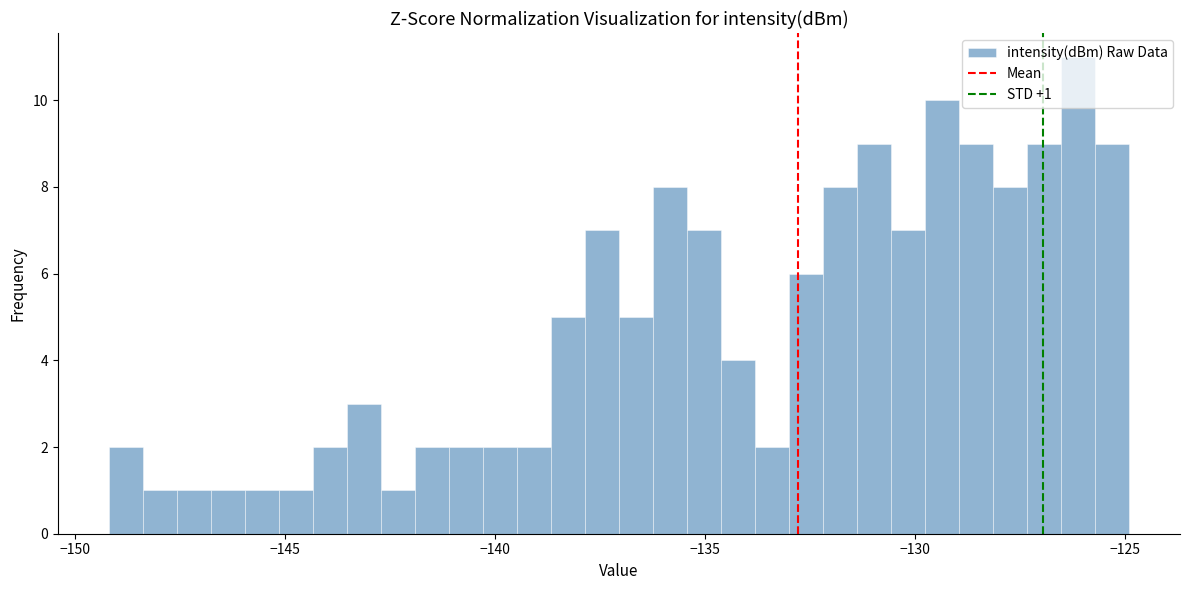

Read against the x-axis, roughly where is the centre of the tallest bar?

-126.0